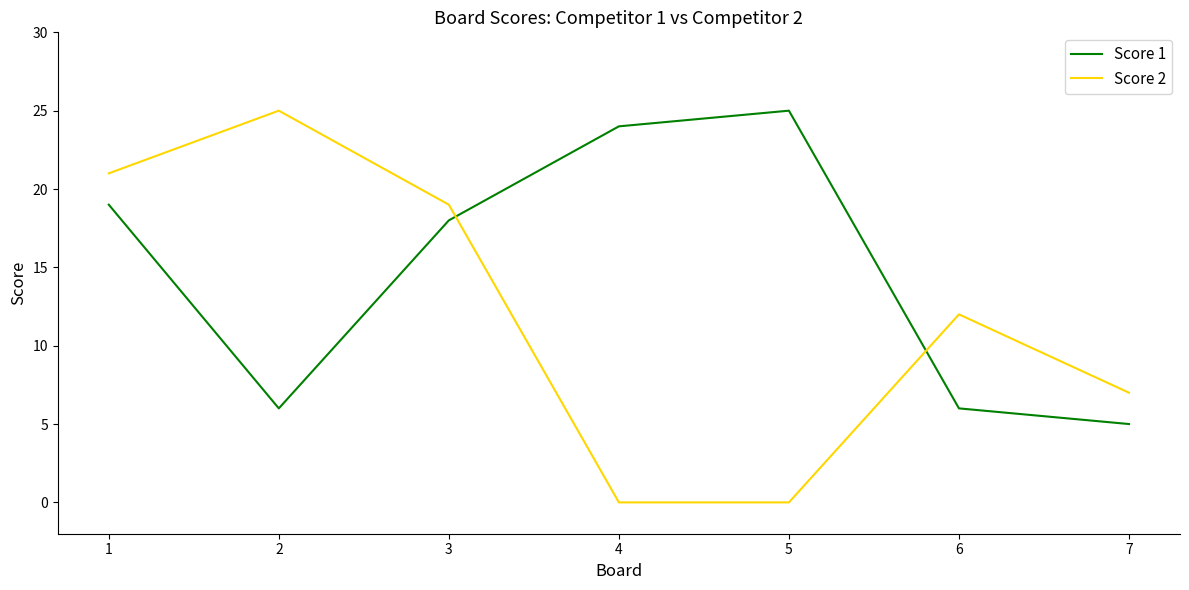

At which category is the sum across all series the highest?

1